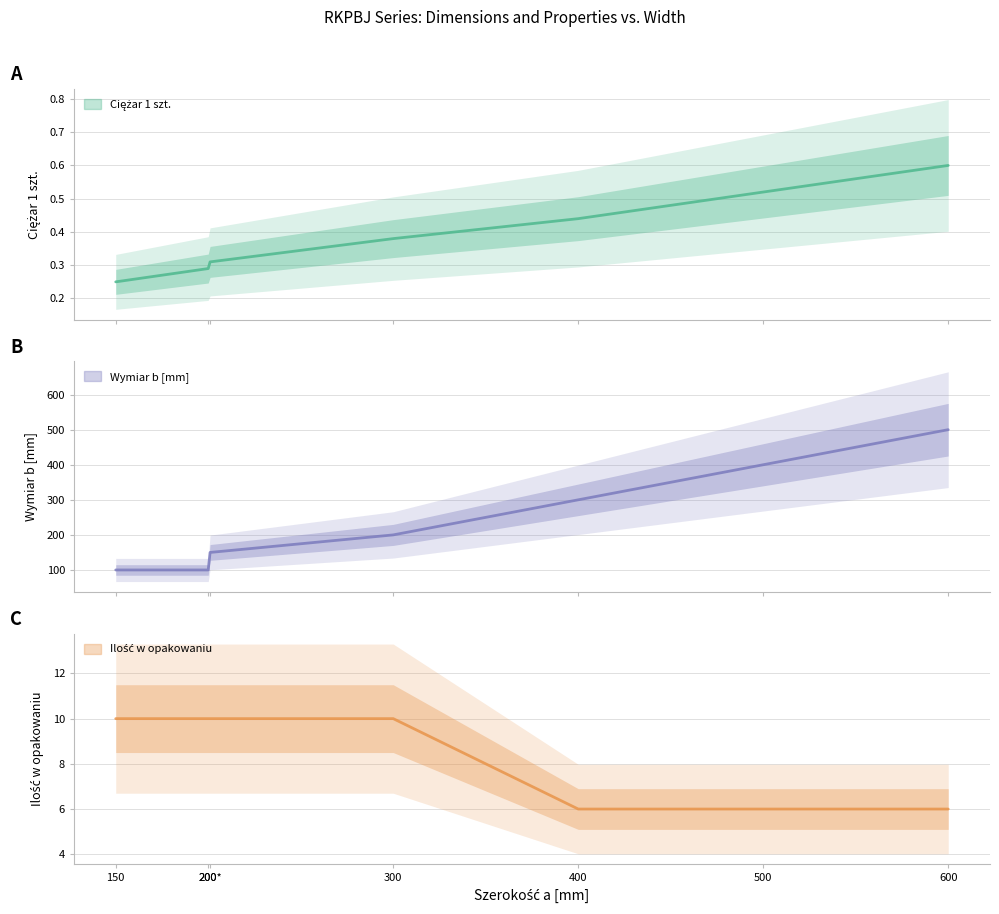

Rank the series by their maximum value, from highest to lowest.

Wymiar b [mm], Ilość w opakowaniu, Ciężar 1 szt.